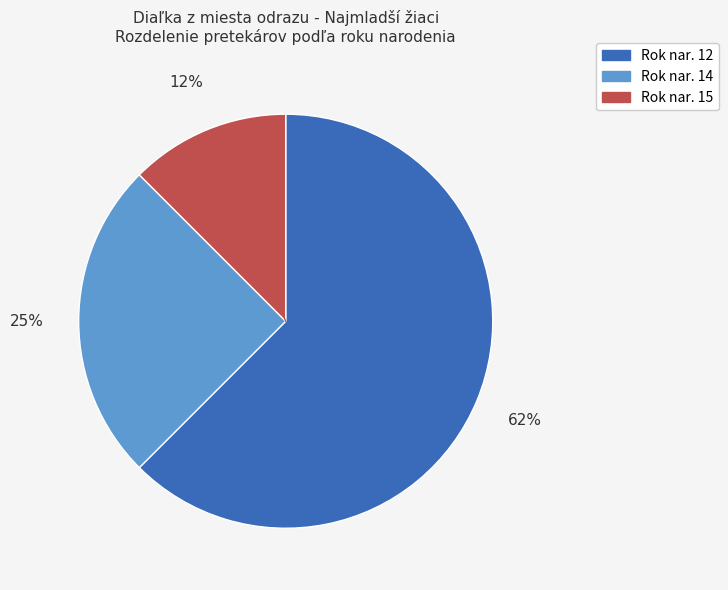

To the nearest percent, what is the average slice percentage?

33%